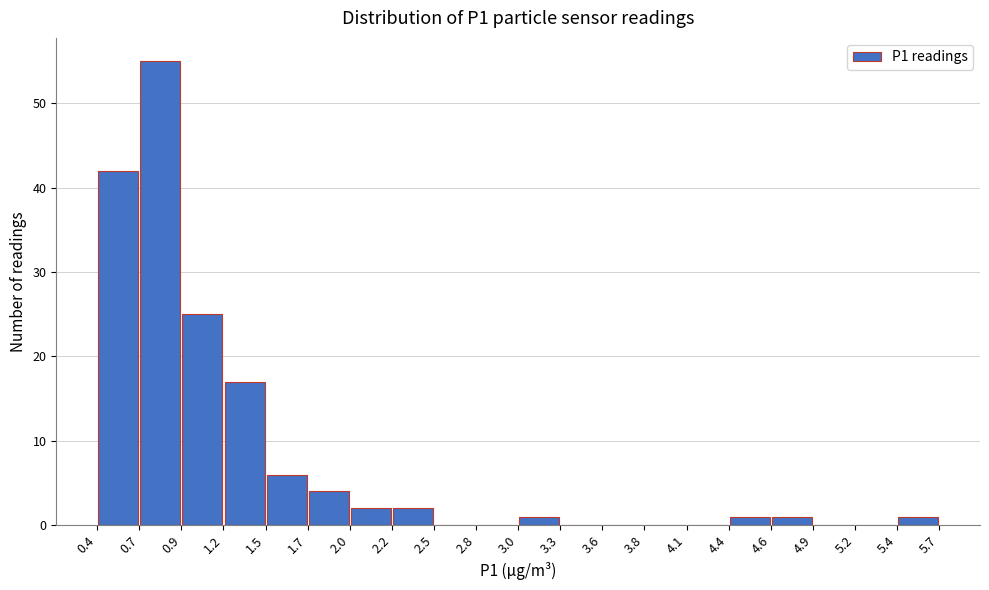

Which range on the x-axis has the tallest bar?

0.7 to 0.9